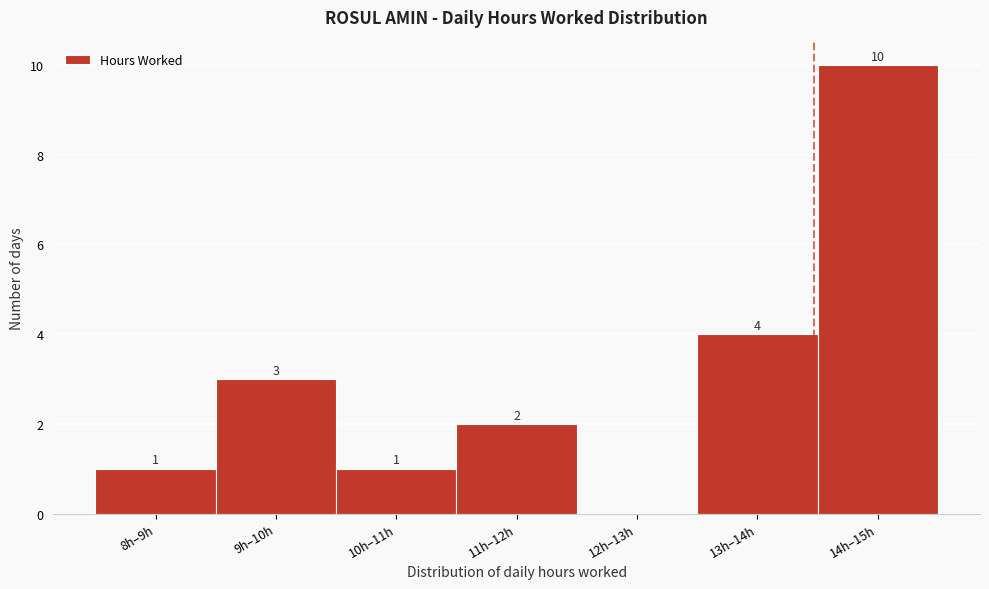

Reading left to right, extract all data points from this chart.

8h–9h=1	9h–10h=3	10h–11h=1	11h–12h=2	12h–13h=0	13h–14h=4	14h–15h=10